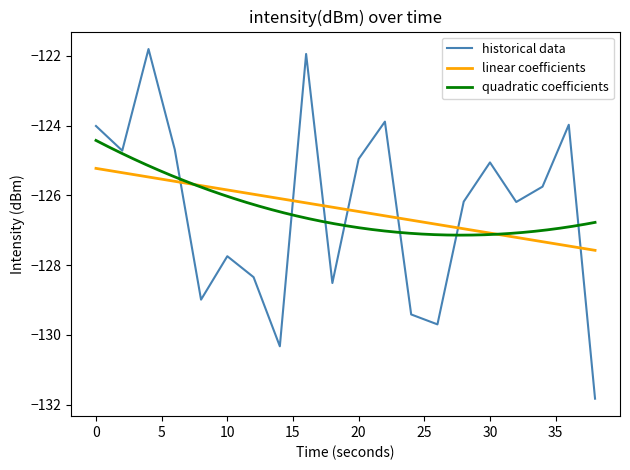

Where is the first local minimum?

2